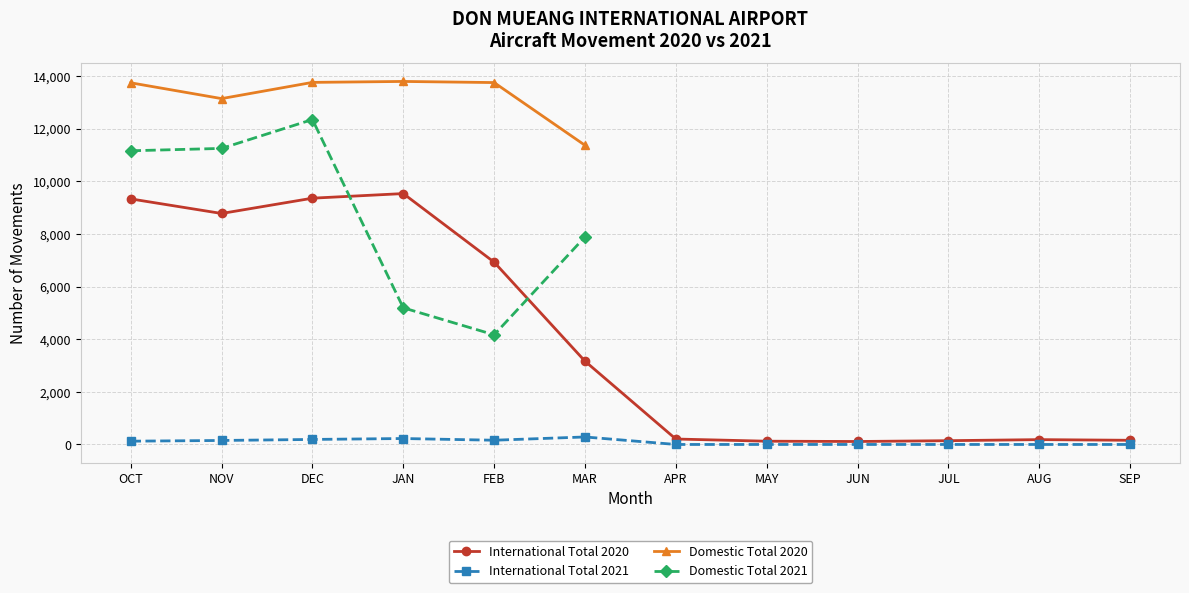

Where is International Total 2020 nearest to the value 4822?

MAR